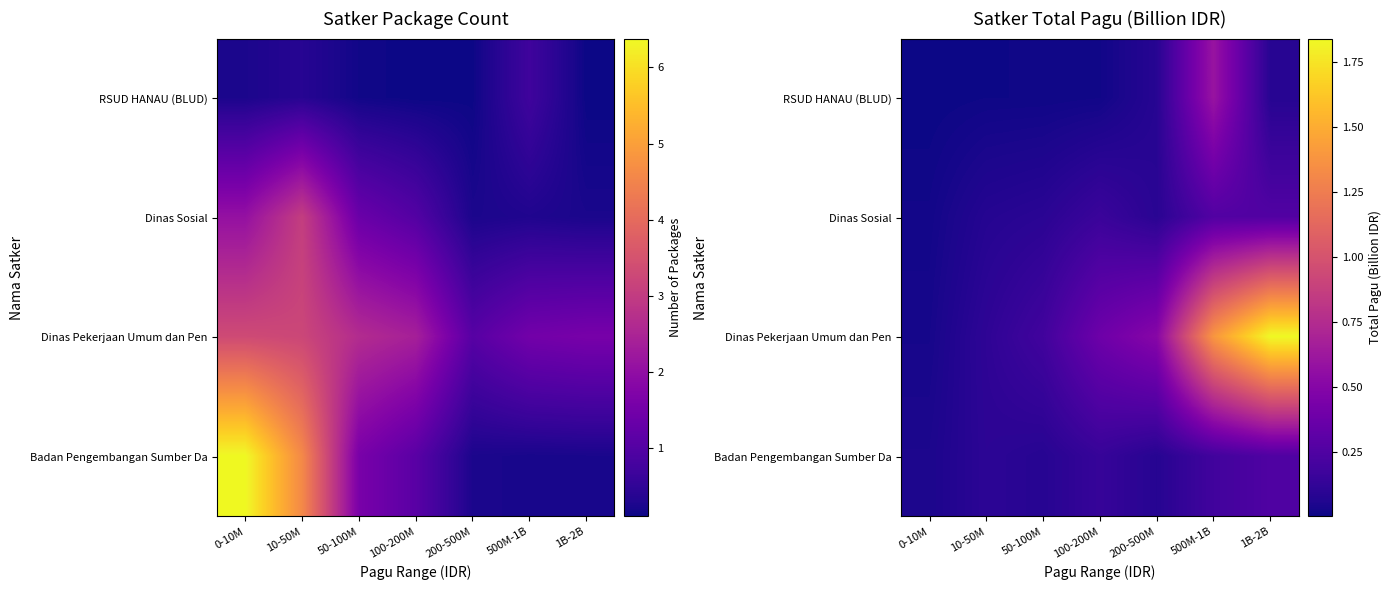

The value of Dinas Sosial at 500M-1B is 0.3. True or false?

True